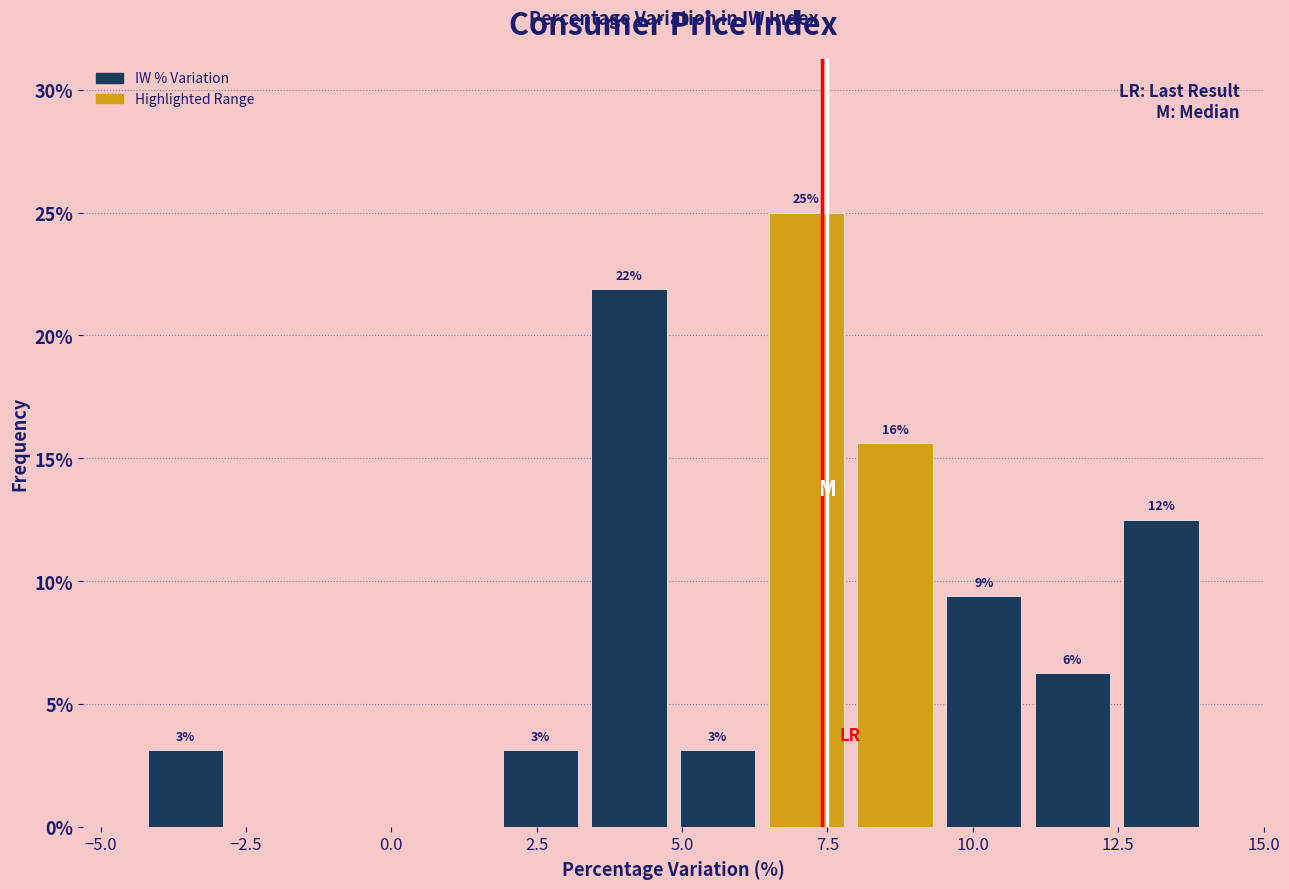

Read against the x-axis, roughly where is the centre of the tallest bar?

7.0